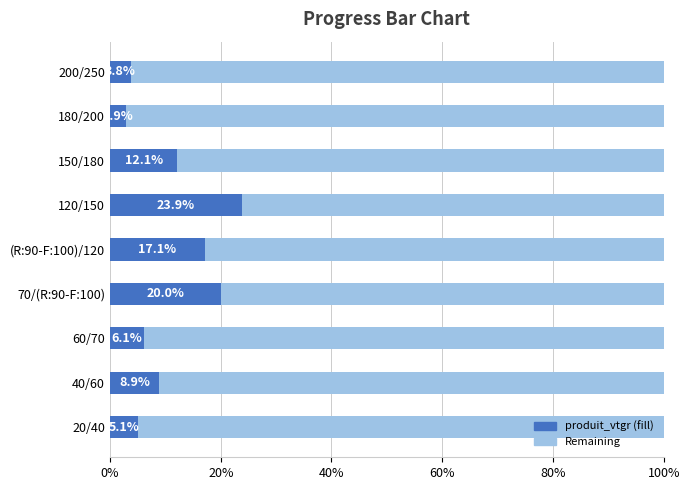

What is the total value across all series at 70/(R:90-F:100)?

100.0